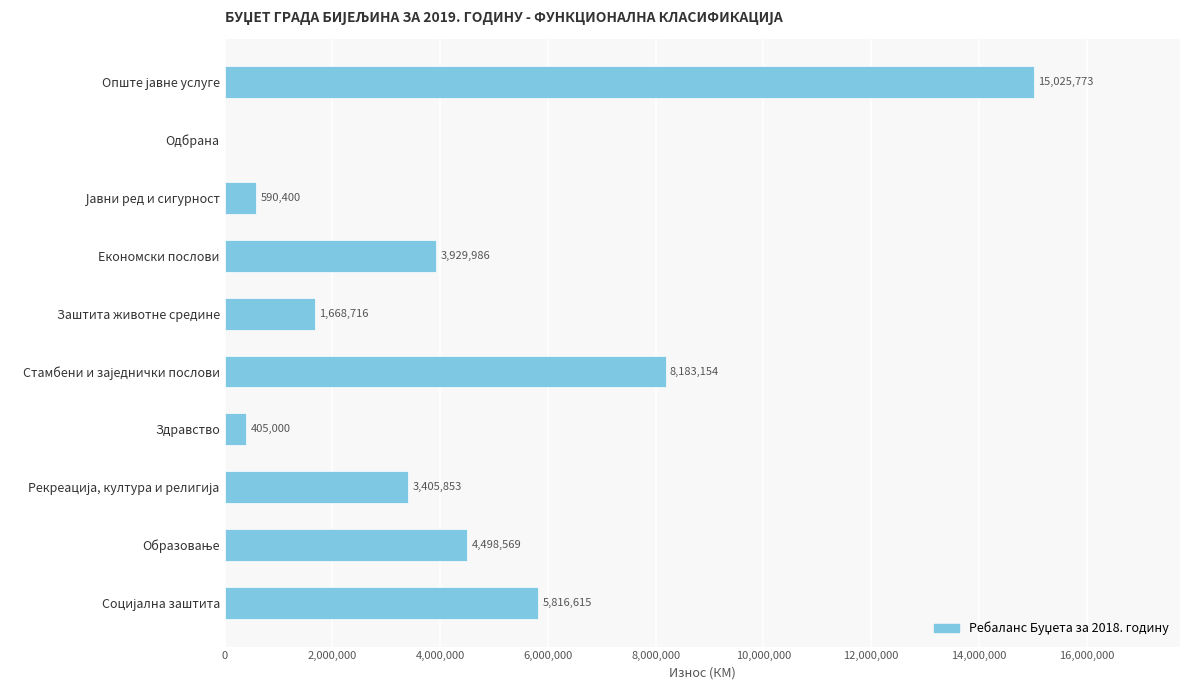

The chart shows a value of 1668716 at Заштита животне средине. True or false?

True